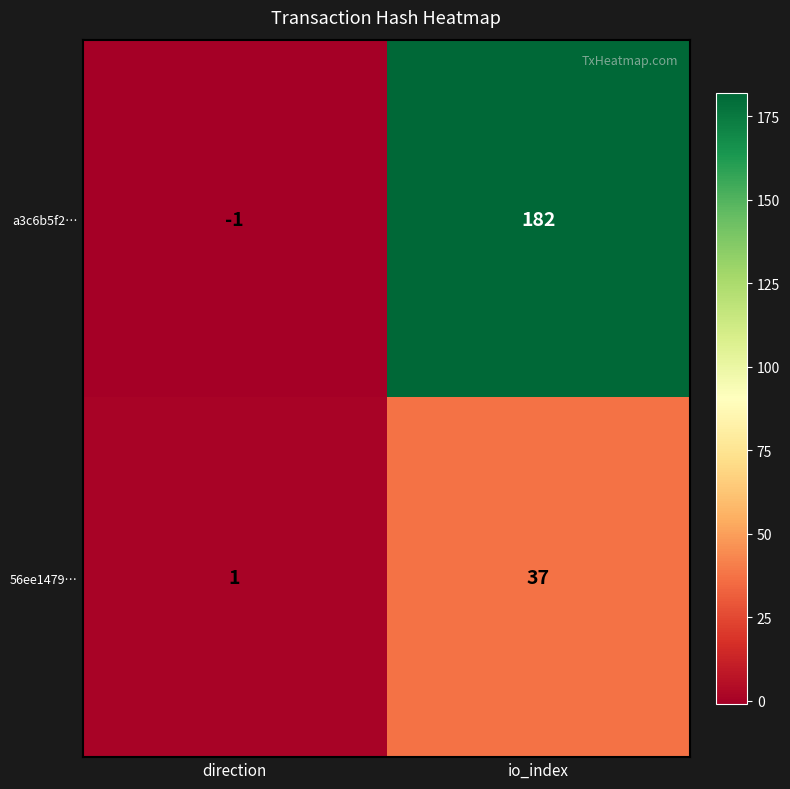

How many series are shown in this chart?

2